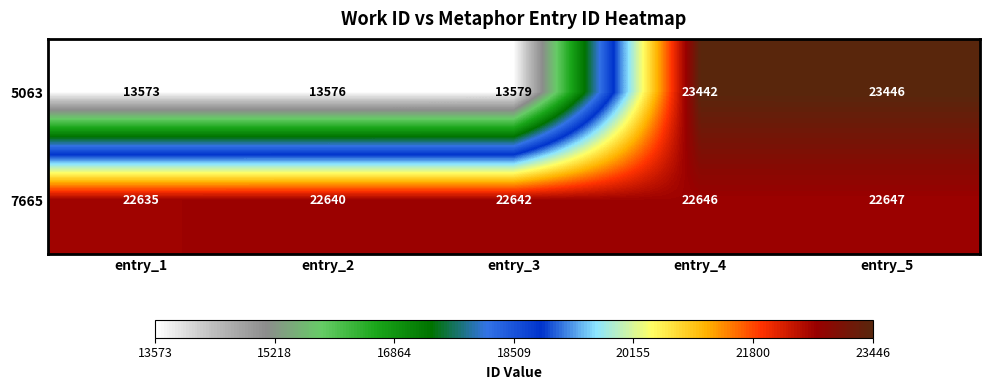

What is the difference between the 7665 values at entry_1 and entry_4?

11